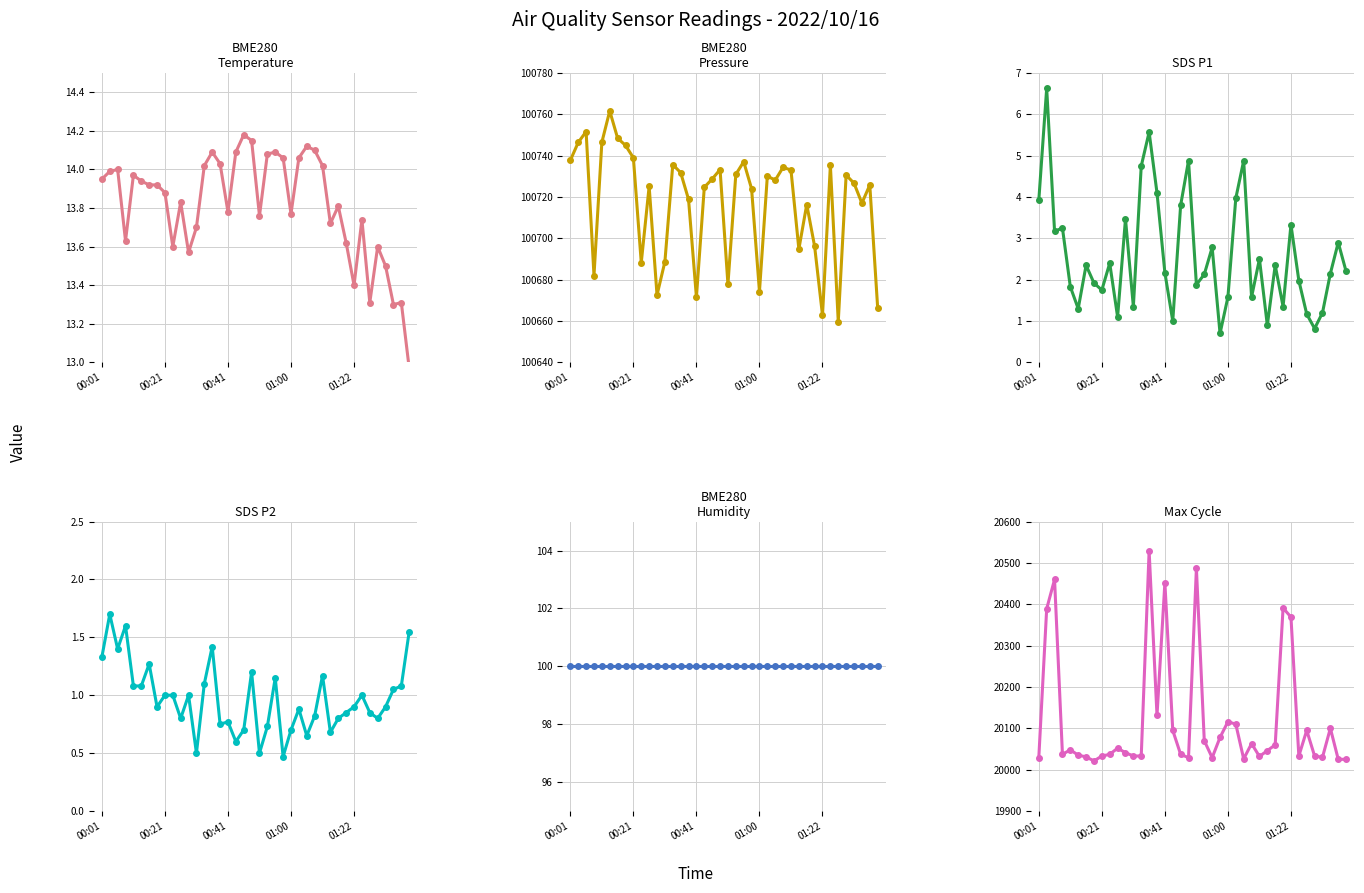

True or false: Max_cycle has a value of 33882.2 at 23.

False